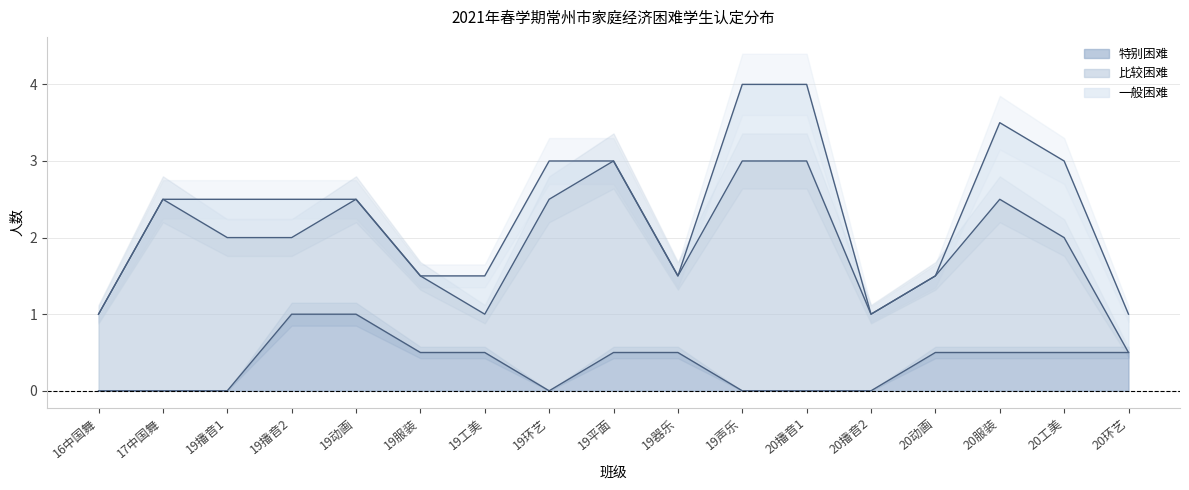

Which has a higher value, 20工美 or 17中国舞?

20工美